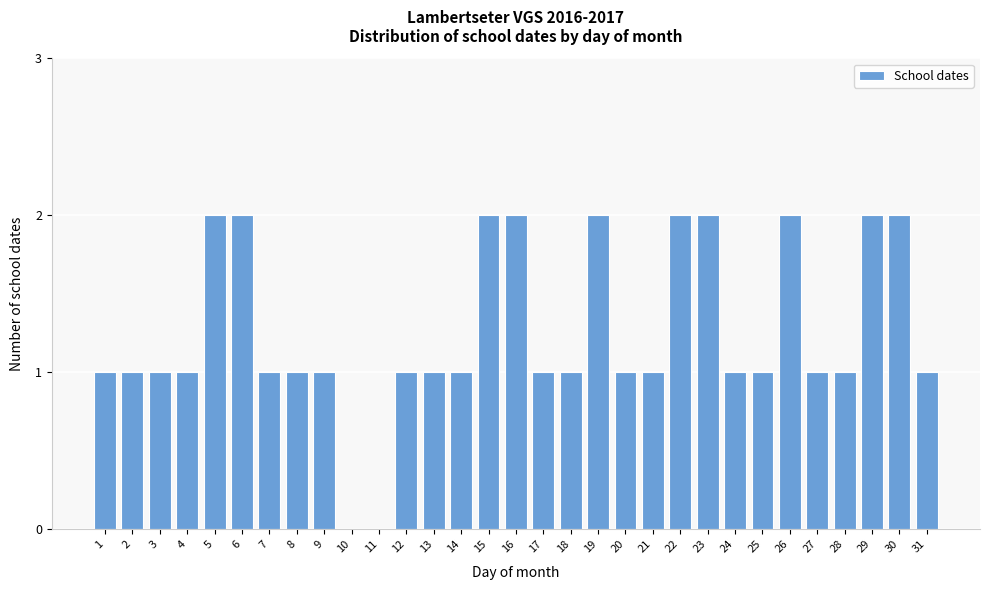

Approximately how many times larger is the value at 28 compared to 18?

1.0